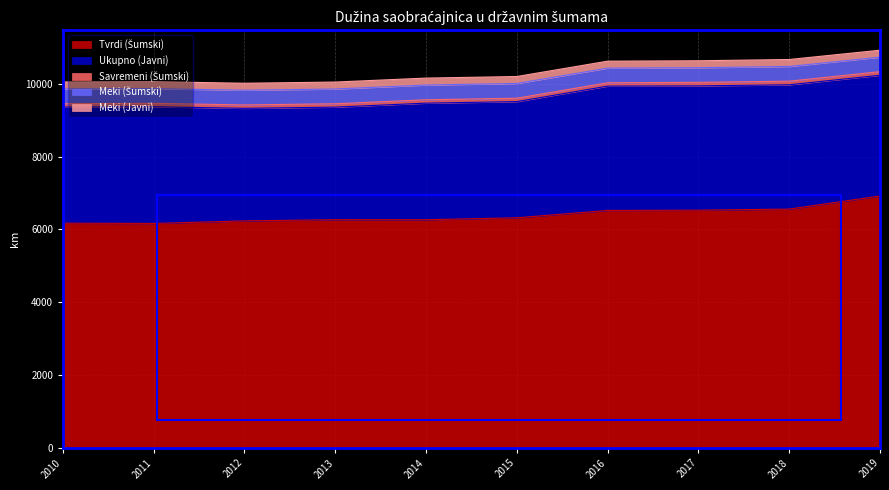

Is the value of Ukupno (Javni) at 2018 greater than the value of Savremeni (Šumski) at 2017?

Yes